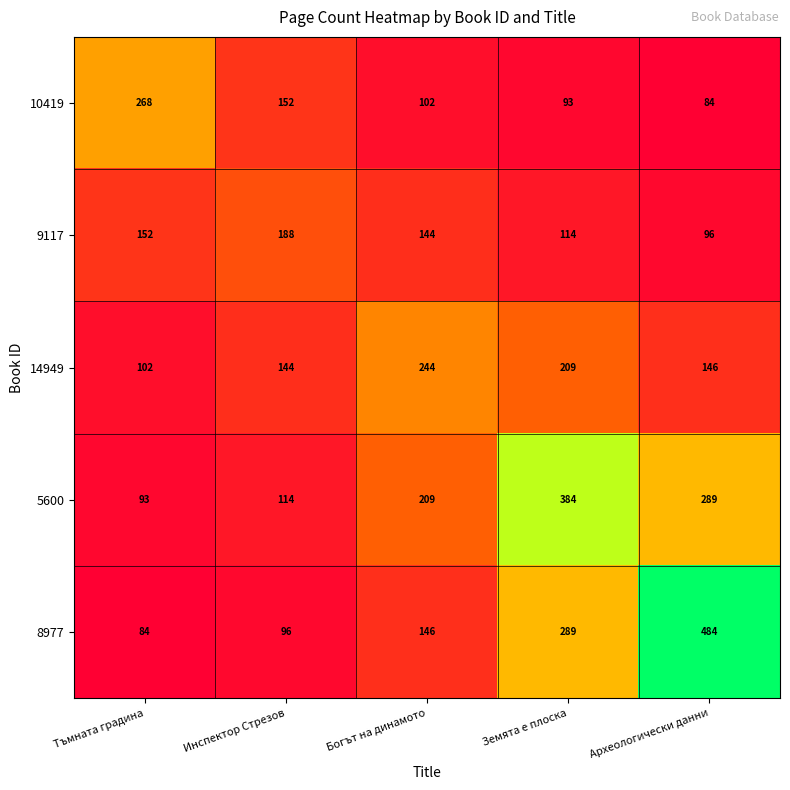

Reading left to right, extract all data points from this chart.

10419: 268	152	102	93	84
9117: 152	188	144	114	96
14949: 102	144	244	209	146
5600: 93	114	209	384	289
8977: 84	96	146	289	484